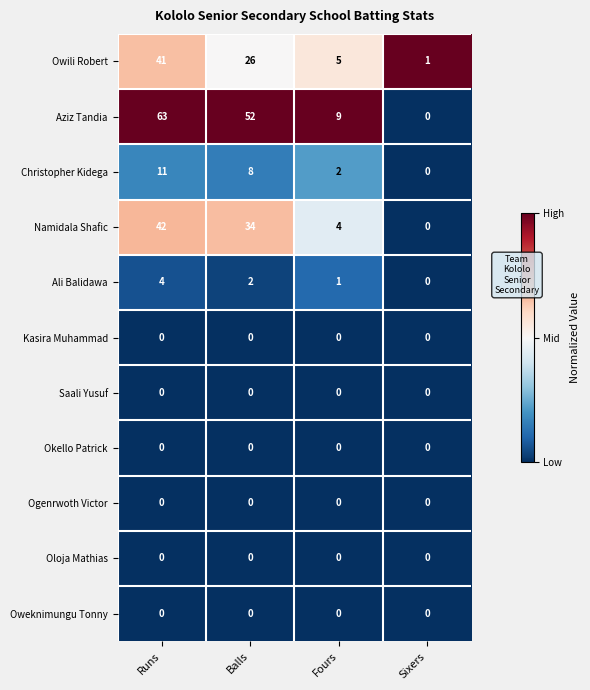

Which series has the widest spread of values?

Aziz Tandia